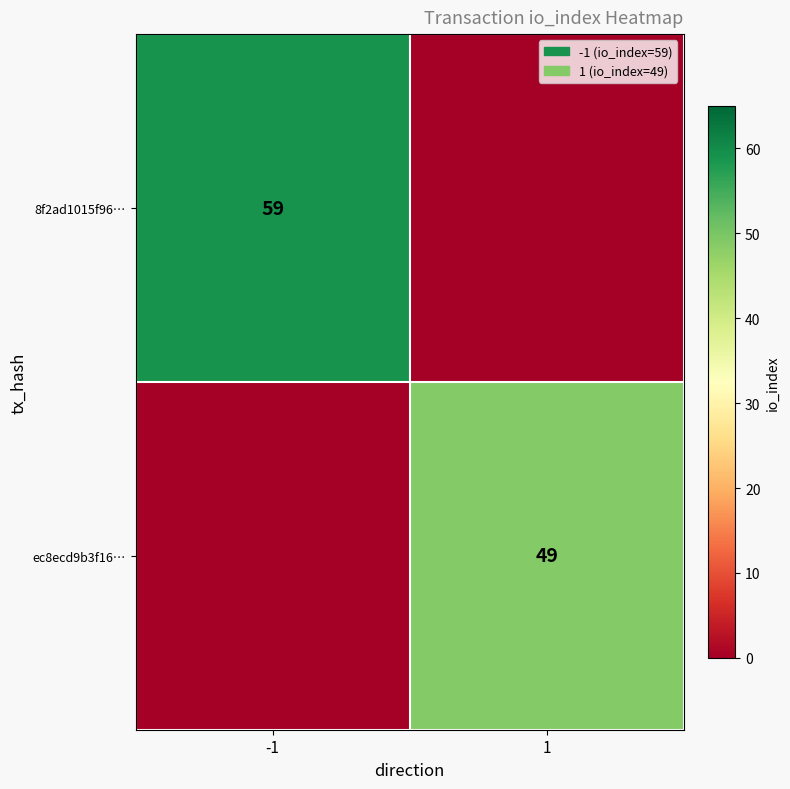

The value of 8f2ad1015f96… at -1 is 27. True or false?

False